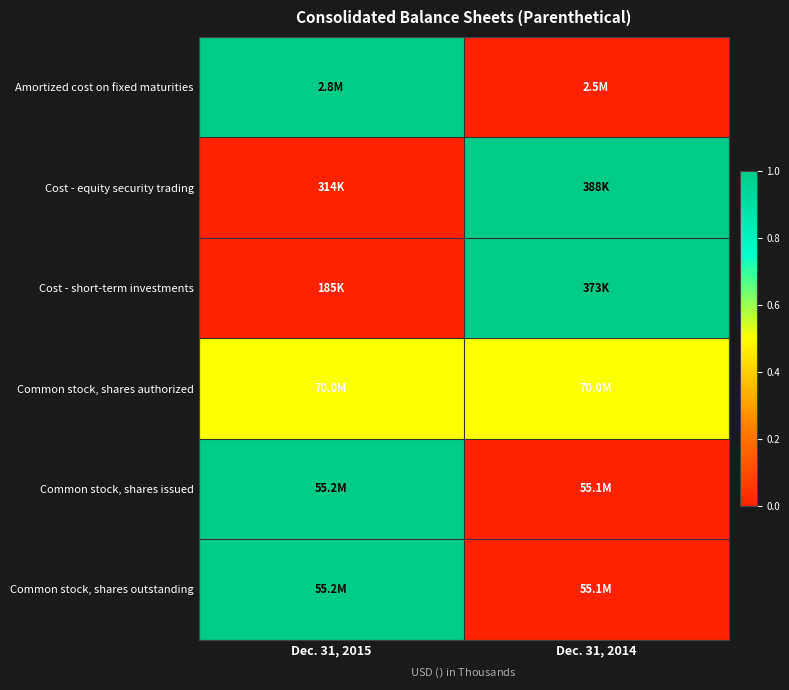

Which series changed the most between Dec. 31, 2015 and Dec. 31, 2014?

Amortized cost on fixed maturities